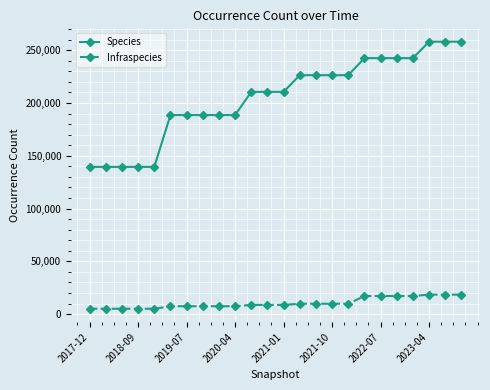

Does the chart display data point markers on the line(s)?

Yes